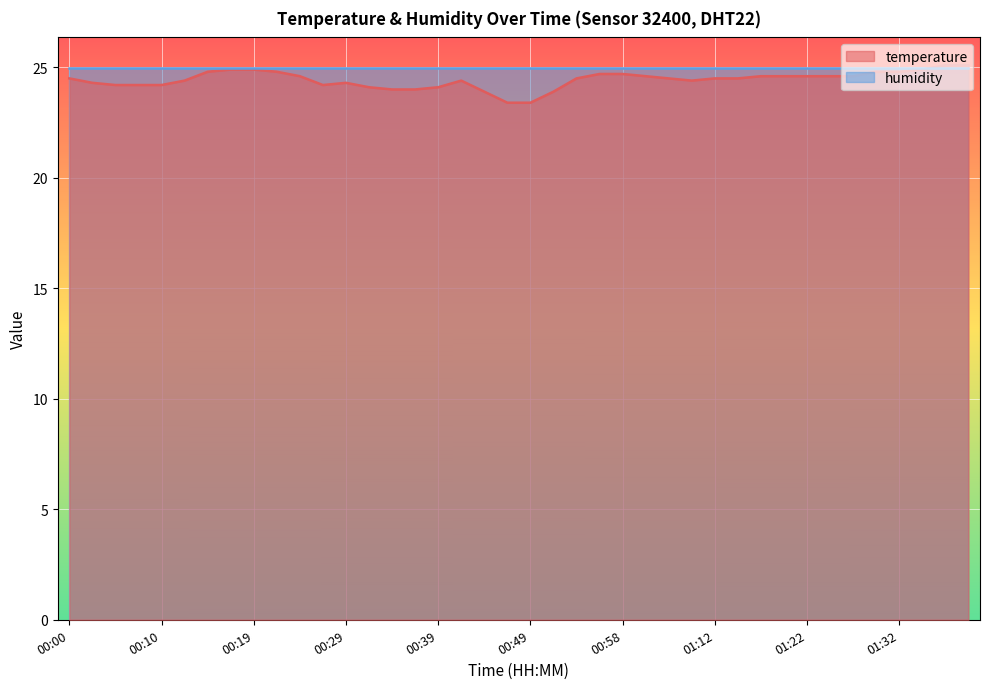

True or false: the data has more than 2 interior local peaks.

False